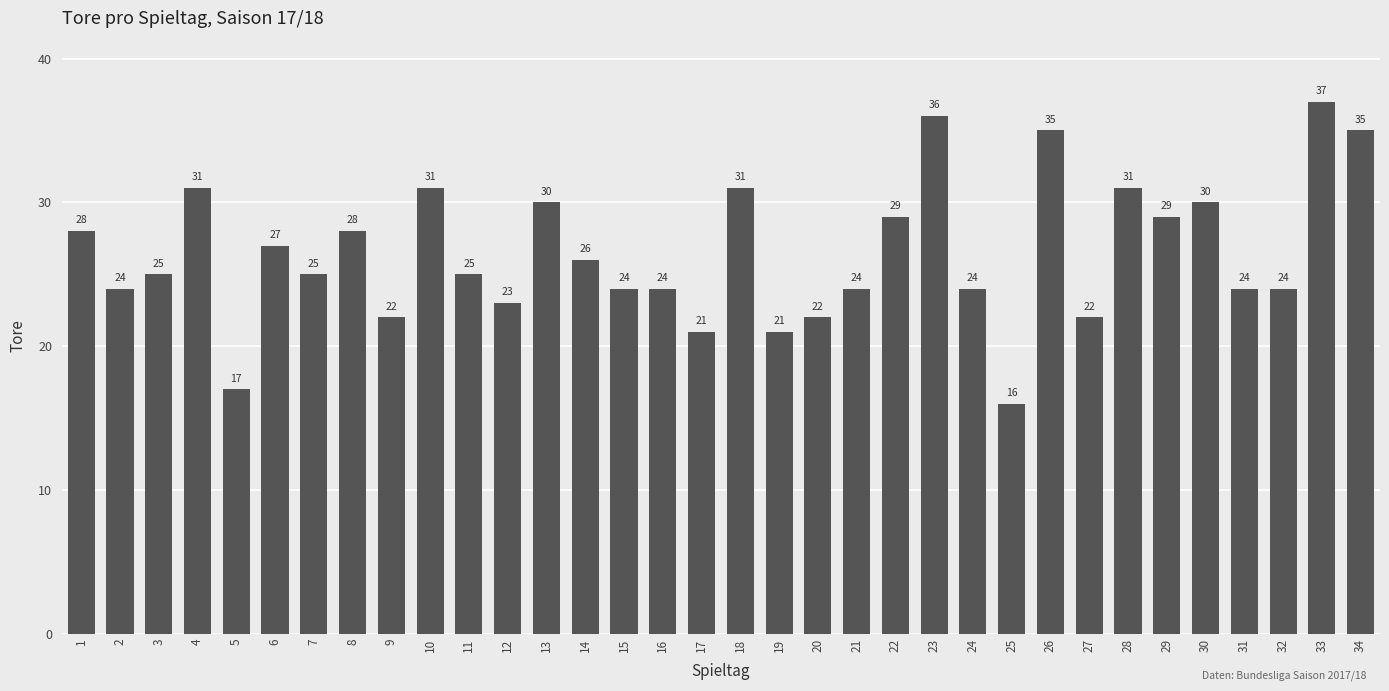

What is the sum of all values?

901